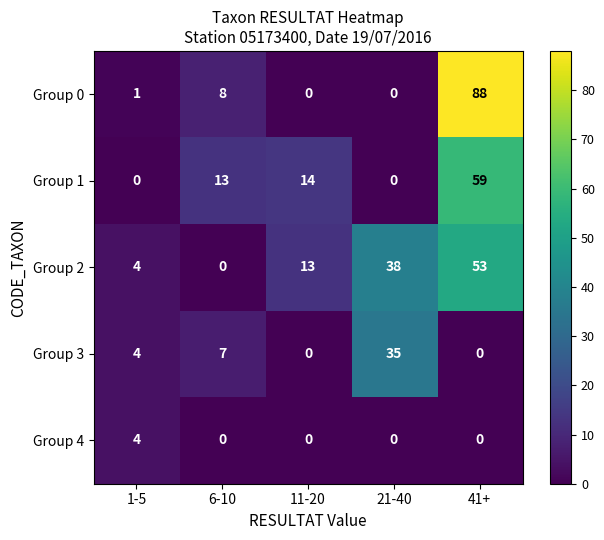

Which series has the largest range (max minus min)?

Group 0